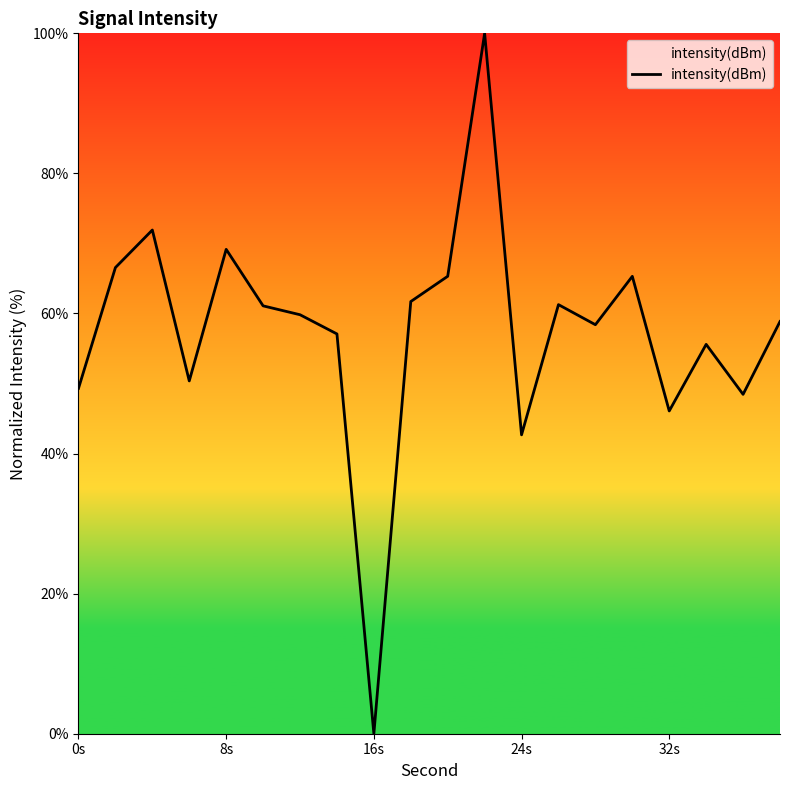

What is the greatest value displayed?

100.0